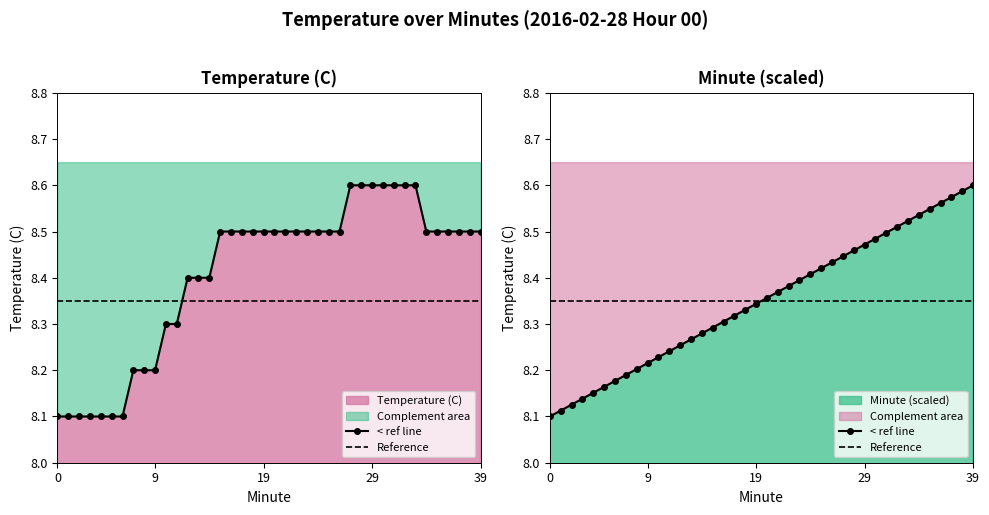

What is the value of the Minute point at the 13th from the left?

8.3